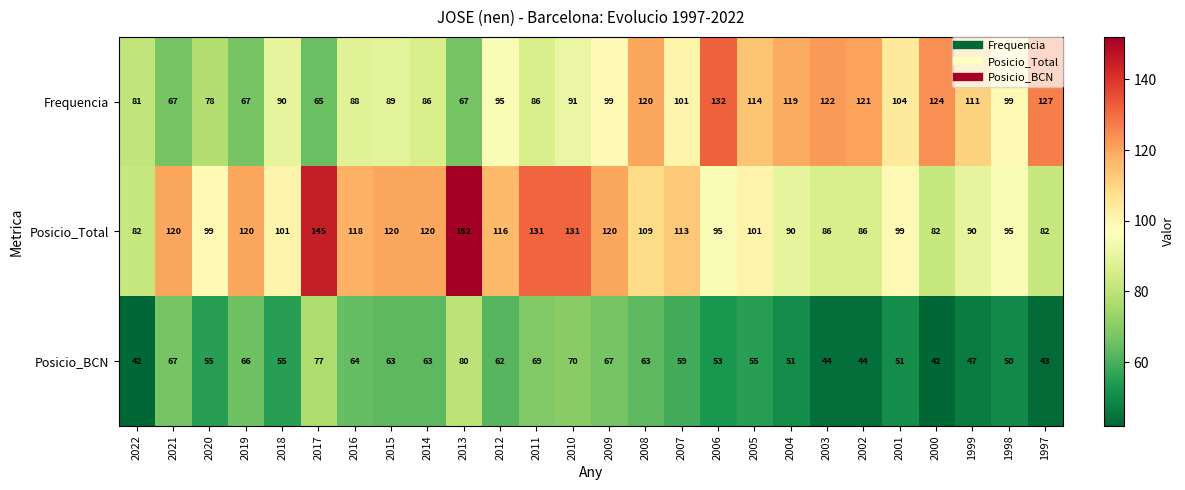

At which label does Posicio_Total first exceed 109?

2021